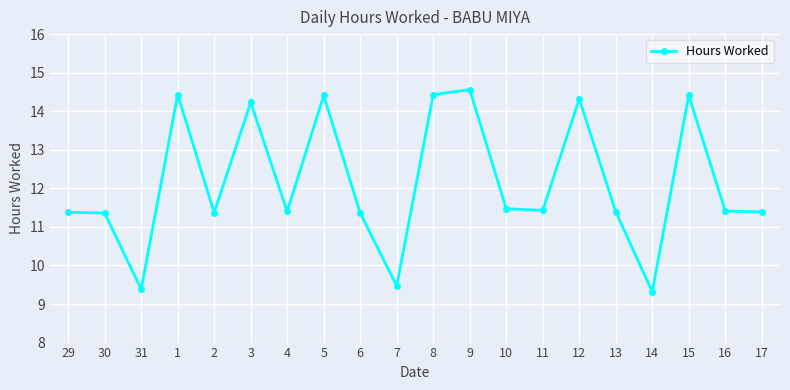

What is the label of the 15th point from the right?

3